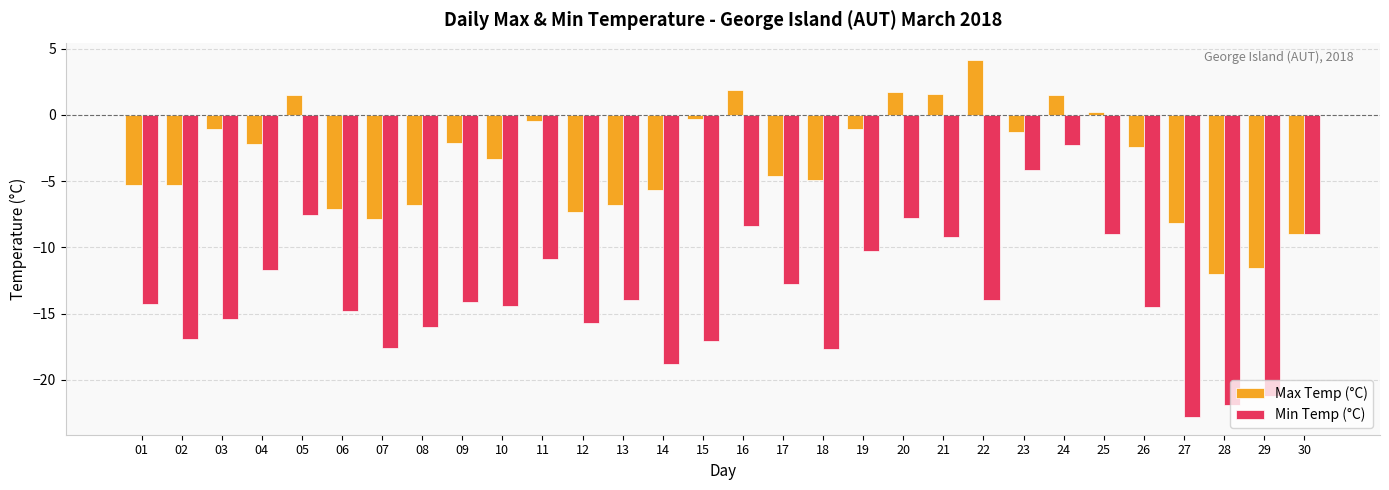

Is it true that Min Temp (°C) equals -15.4 at 03?

True